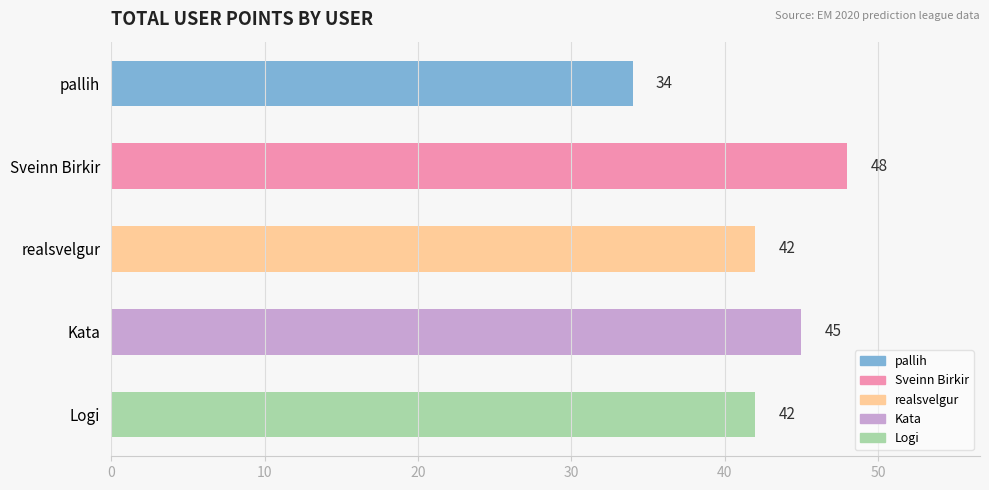

What is the smallest value displayed?

34